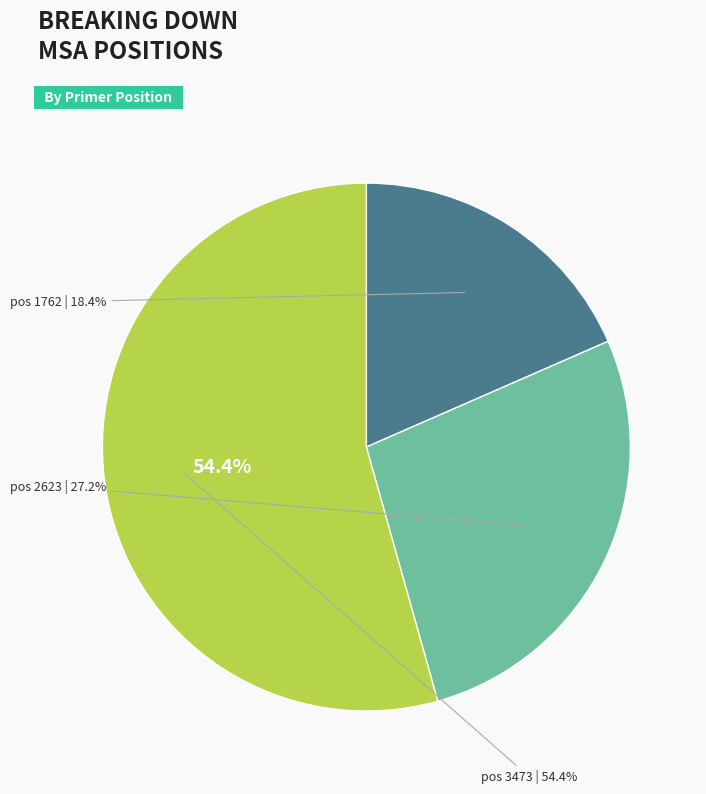

To the nearest percent, what percentage of the pie is 1762?

18%